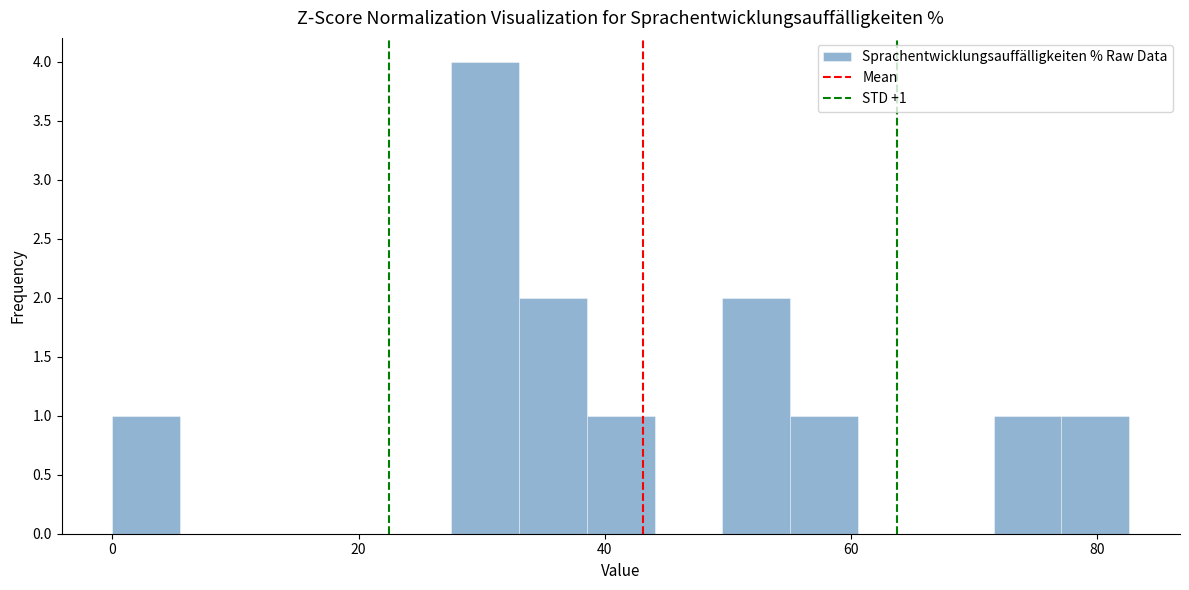

Read against the x-axis, roughly where is the centre of the tallest bar?

30